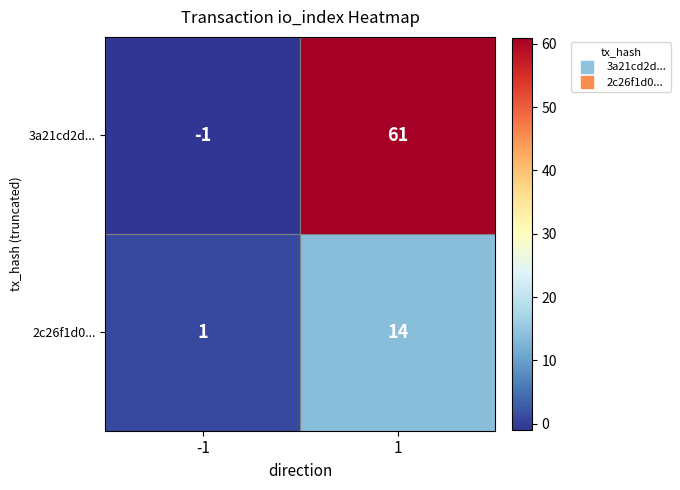

Reading left to right, extract all data points from this chart.

3a21cd2d...: -1	61
2c26f1d0...: 1	14